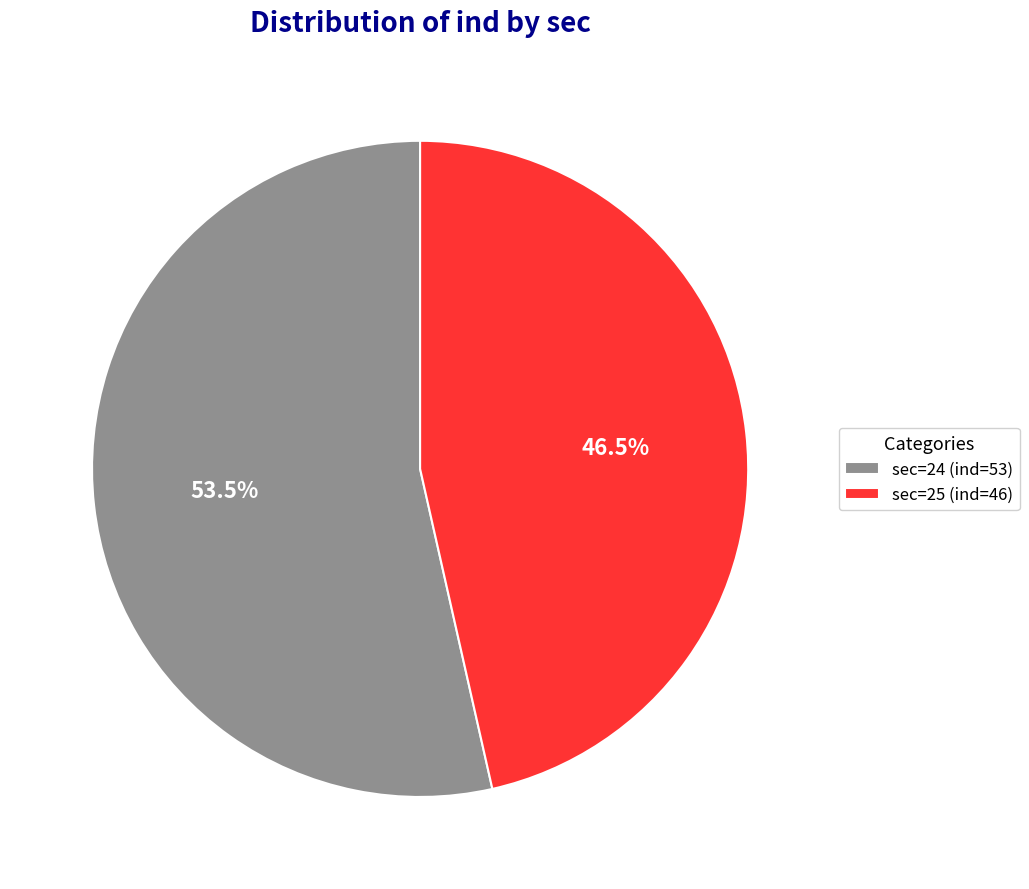

What is the smallest slice in the pie chart?

sec=25 (ind=46)